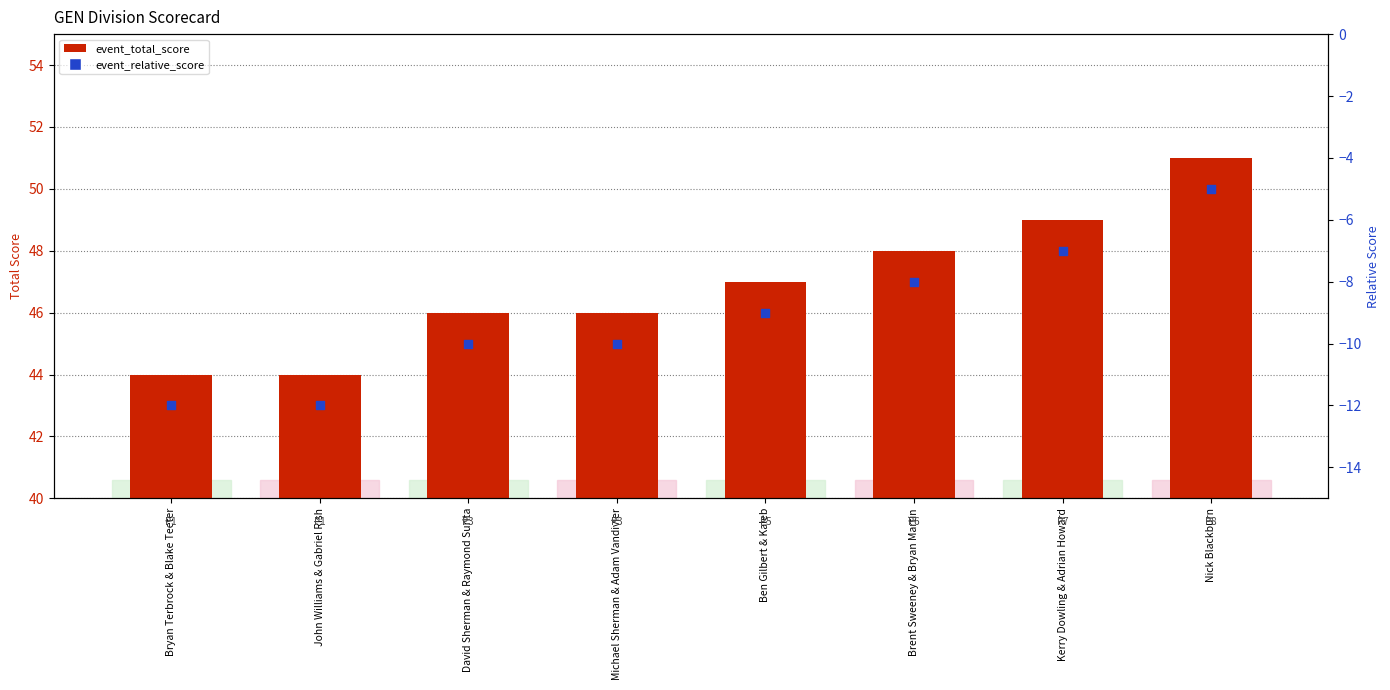

At how many categories does at least one series exceed -10?

8